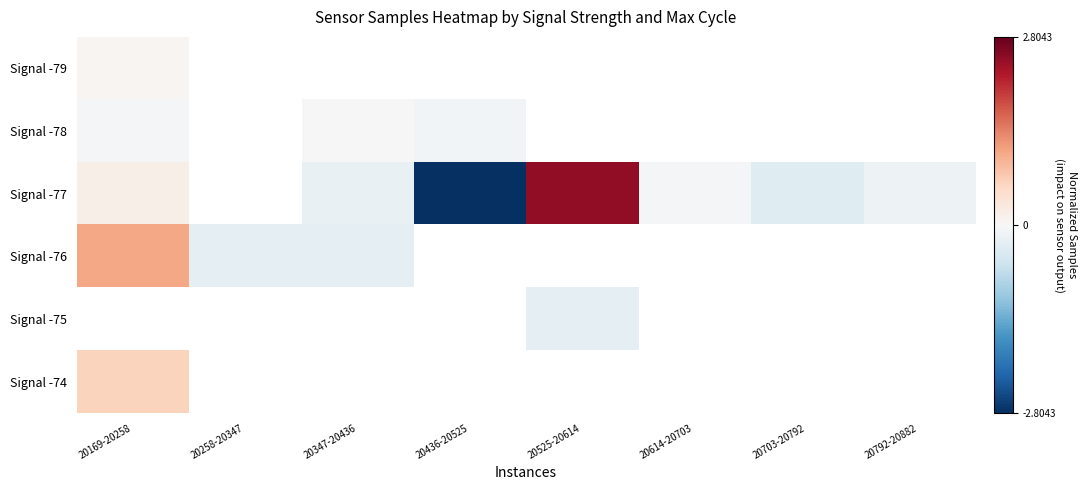

How many categories are shown in the chart?

8